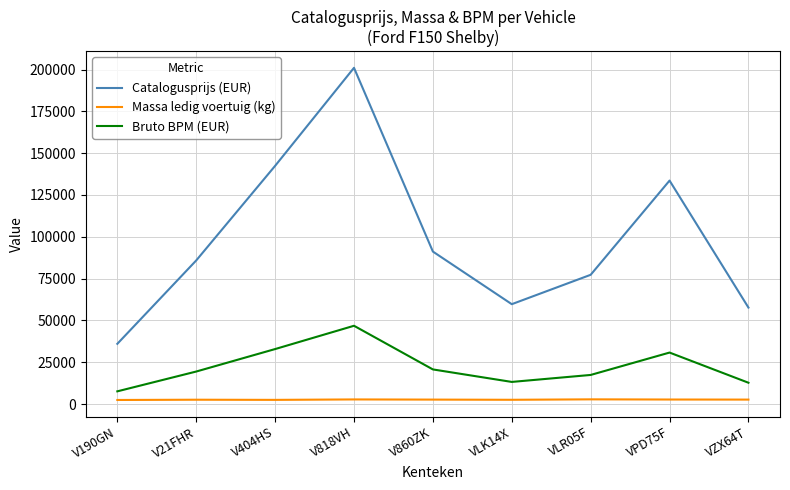

What is the minimum value for Massa ledig voertuig (kg)?

2405